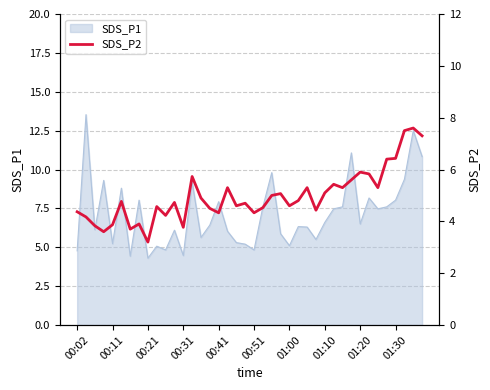

The value of SDS_P1 at 01:30 is 5.0. True or false?

False